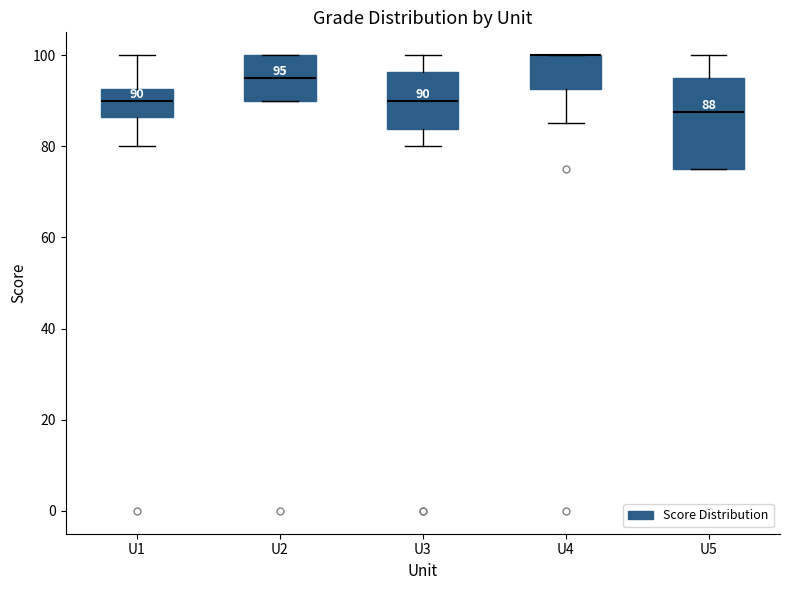

Comparing the boxes themselves (not the whiskers), which one is the tallest?

U5